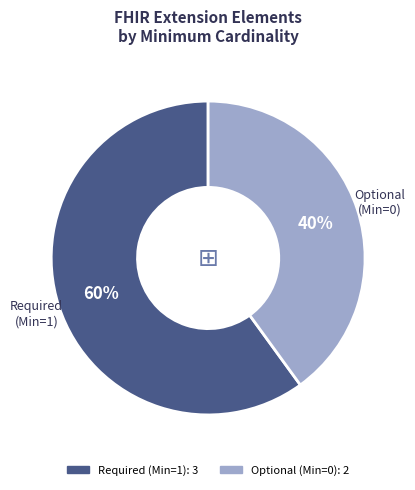

Is there a majority slice in this chart?

Yes